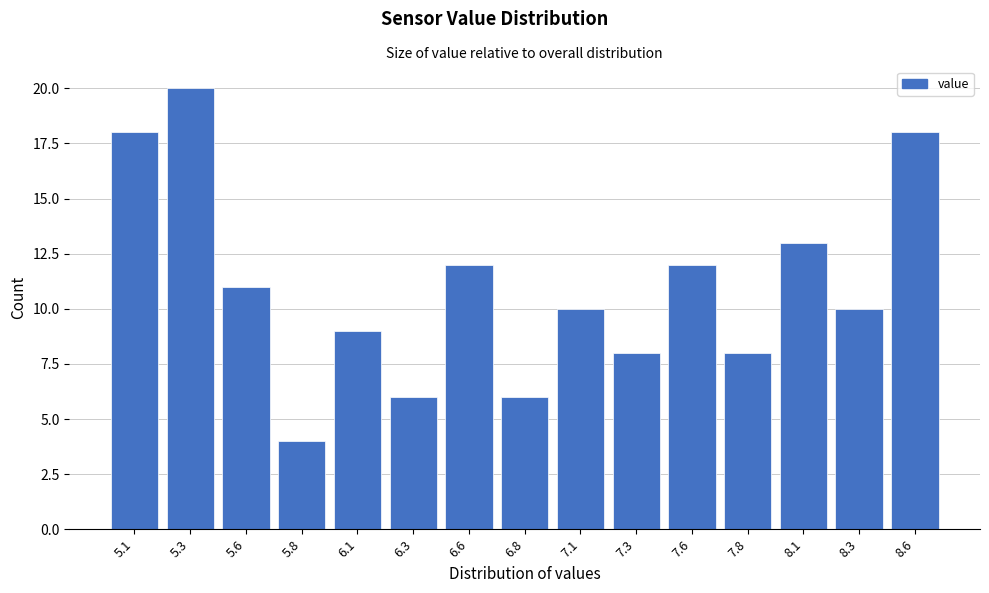

Reading left to right, extract all data points from this chart.

18	20	11	4	9	6	12	6	10	8	12	8	13	10	18